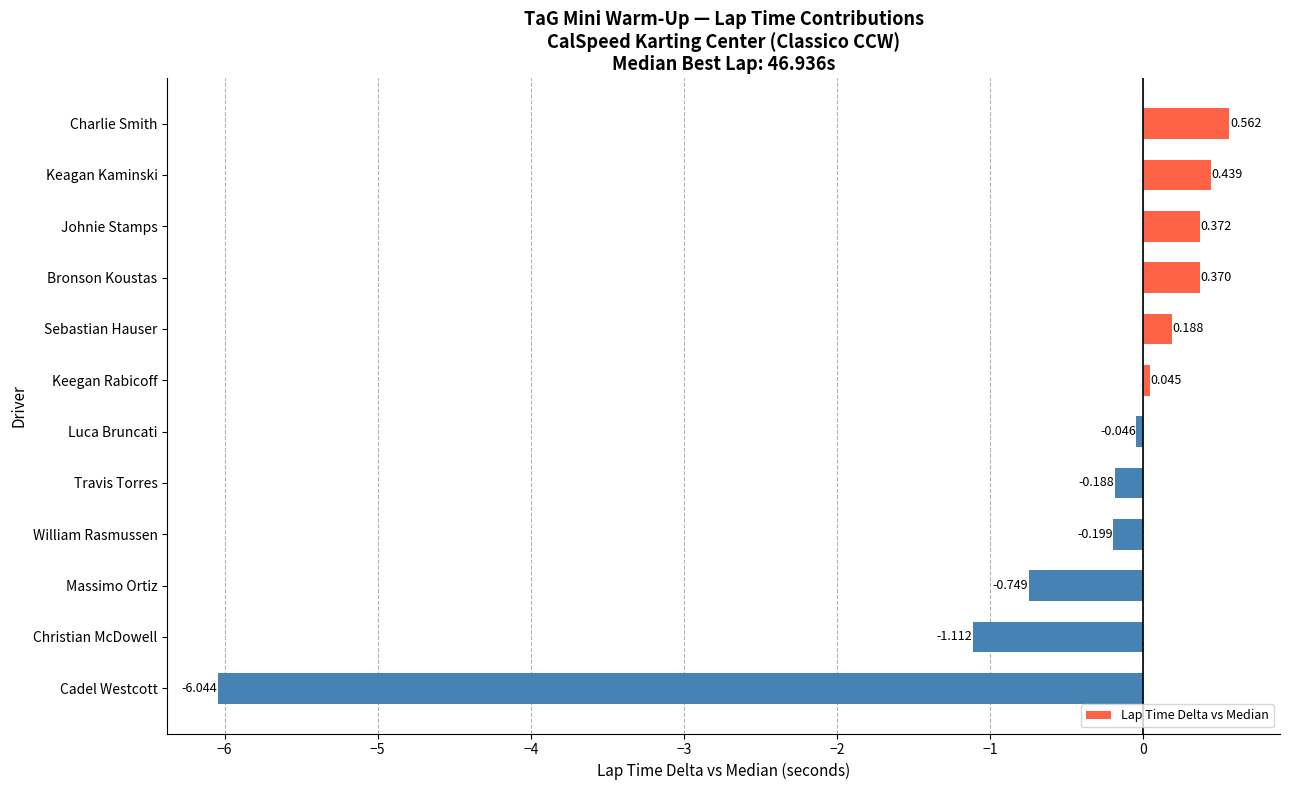

How many data points are less than 0?

6